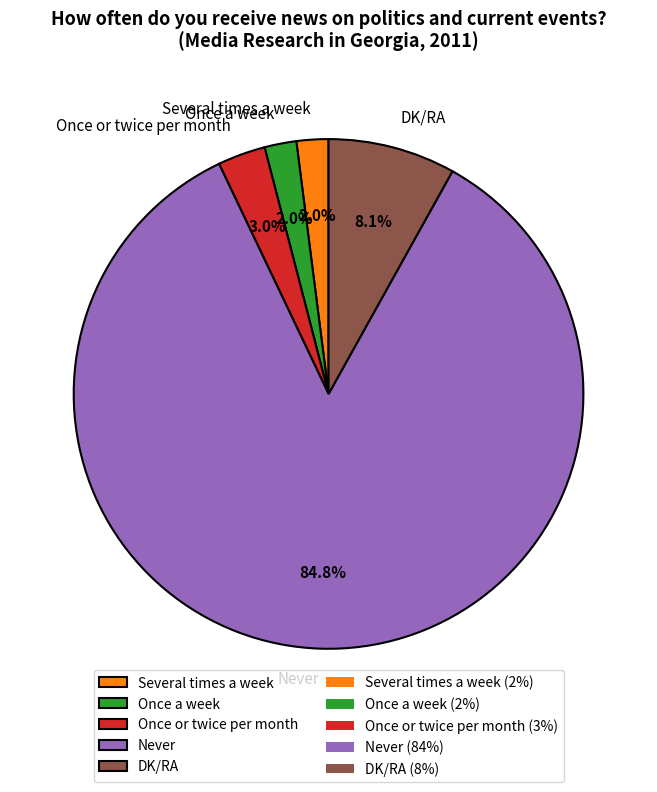

To the nearest percent, what is the difference between the largest and smallest slice percentages?

83%